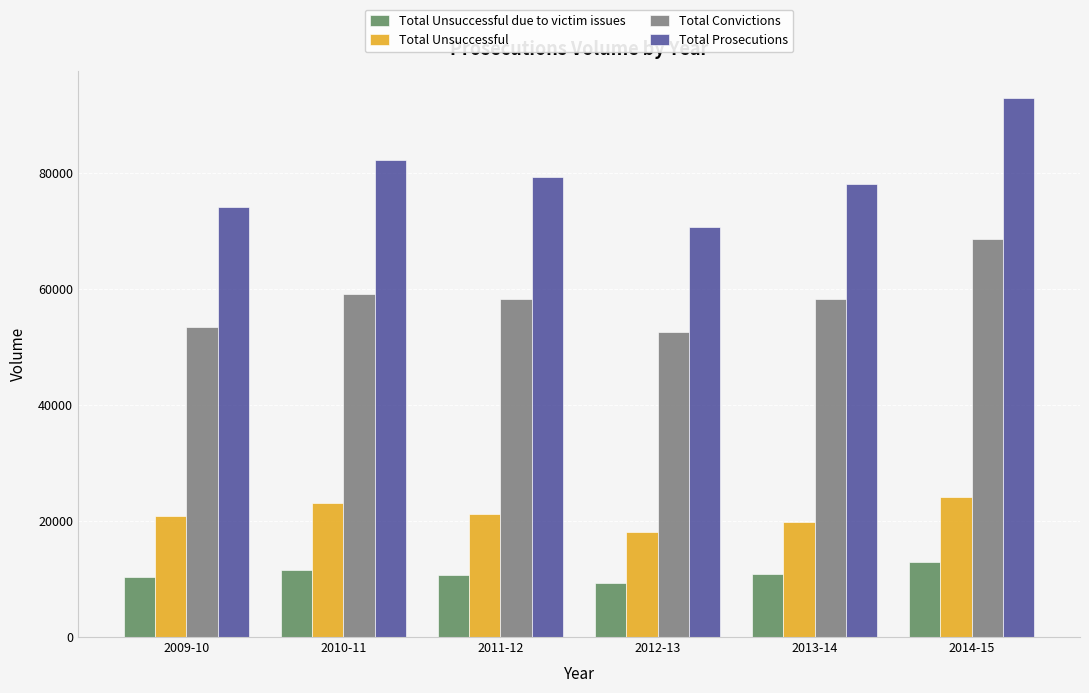

How many distinct data groups are displayed?

4